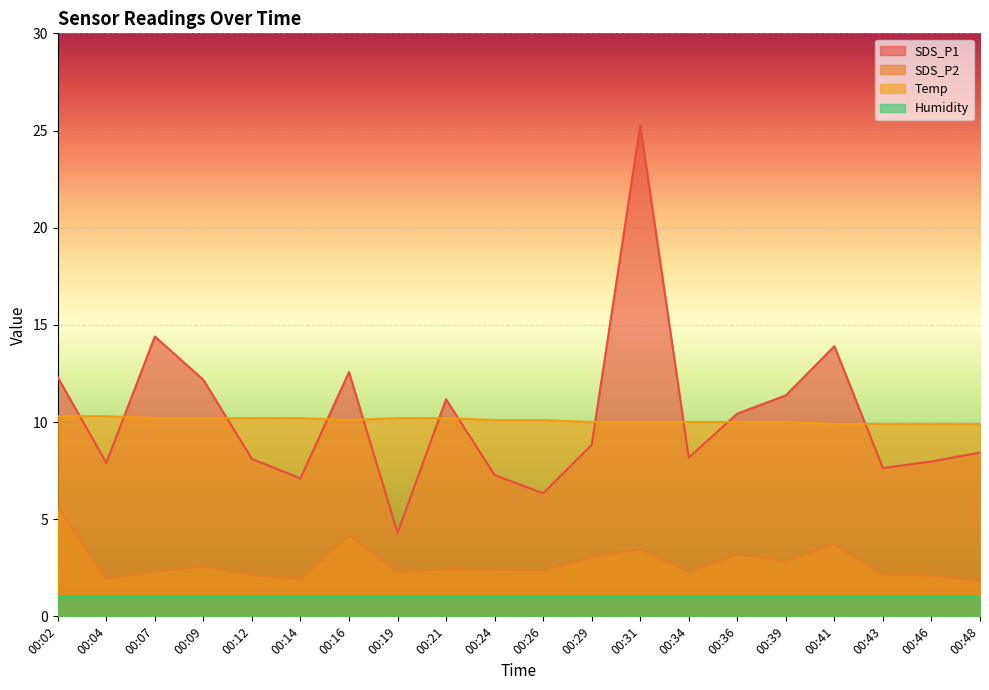

What is the spread (max minus min) of values at 00:12?

9.2